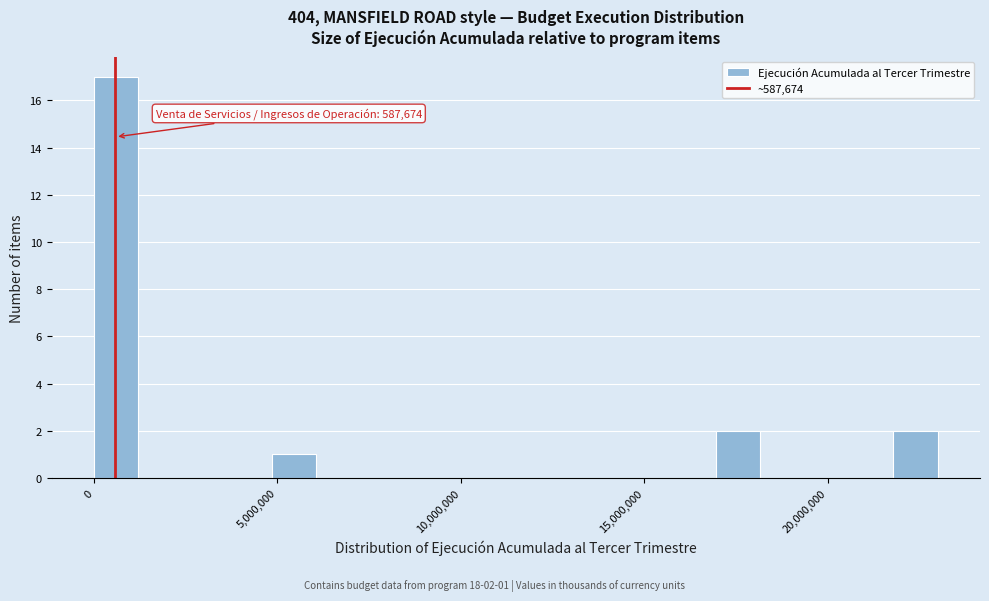

Read against the x-axis, roughly where is the centre of the tallest bar?

500000